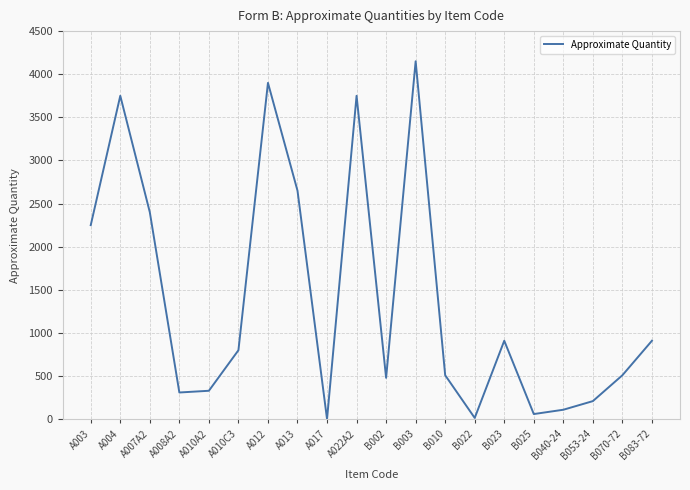

What is the greatest value displayed?

4150